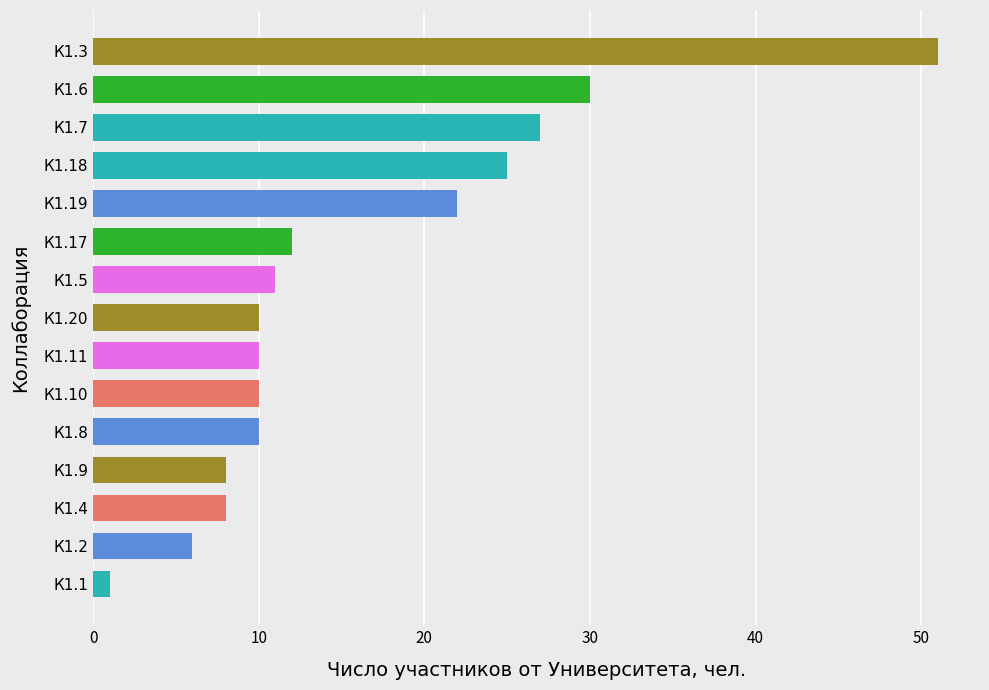

At which category does the chart reach its minimum across all series?

К1.1